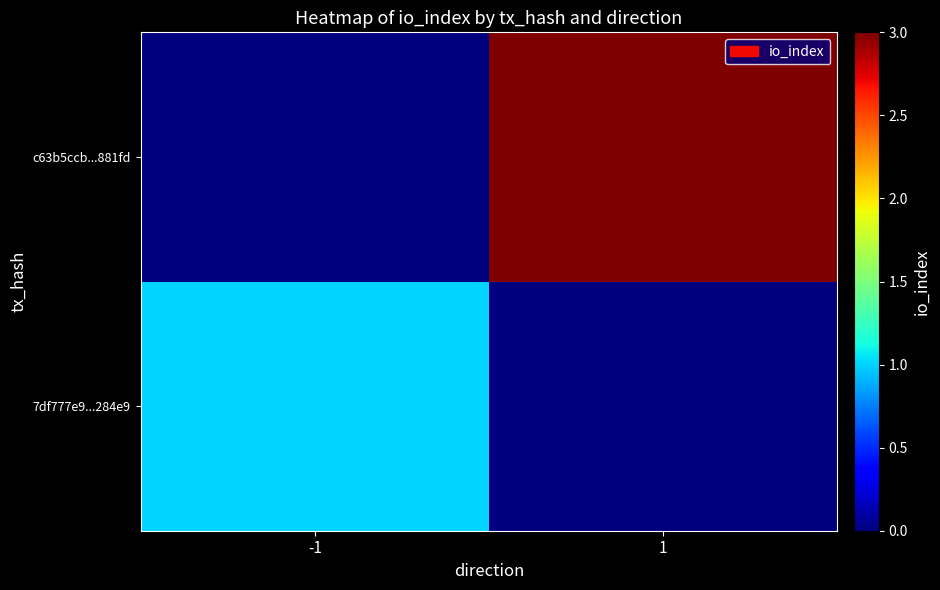

List the series in order of their peak value, lowest first.

7df777e9...284e9, c63b5ccb...881fd